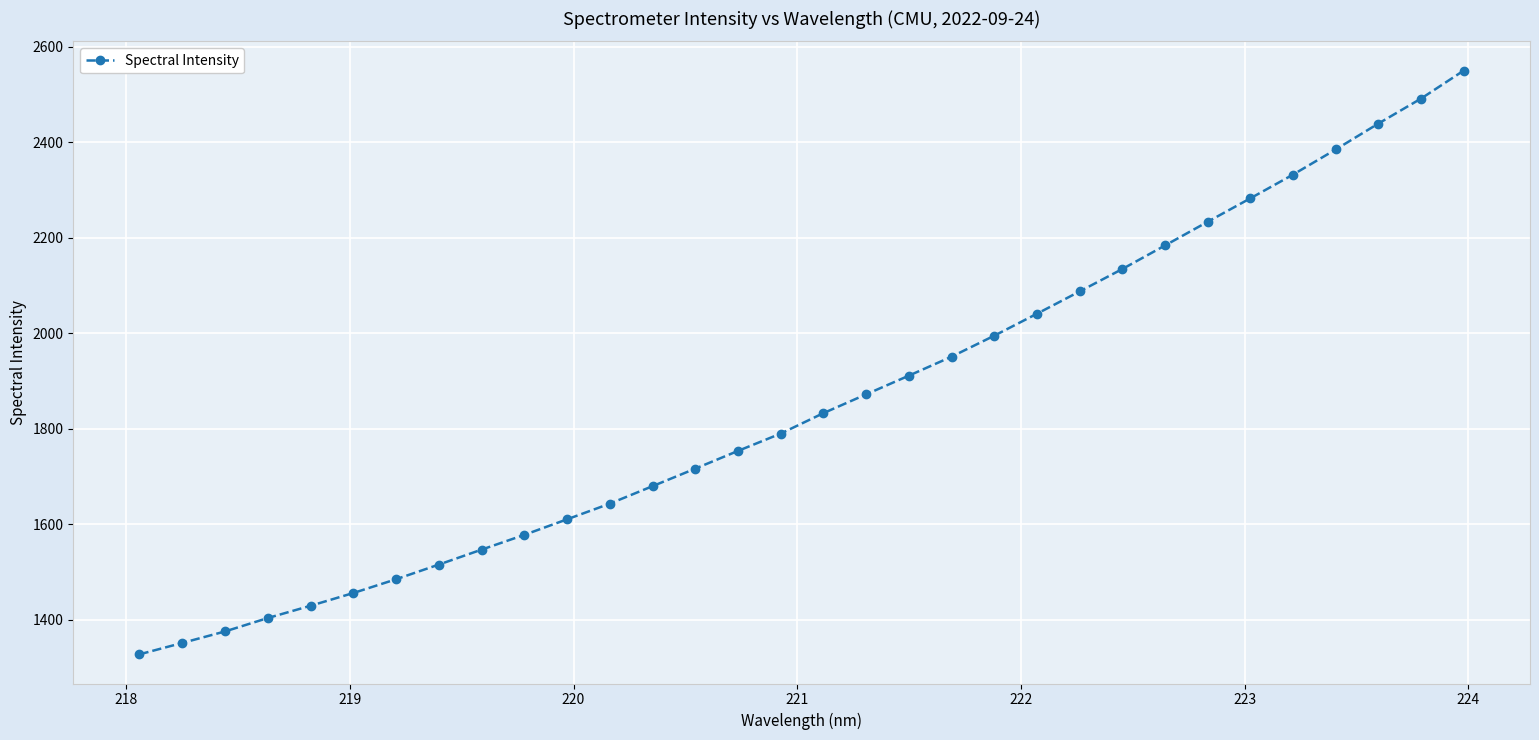

How many data points are less than 1833?

16